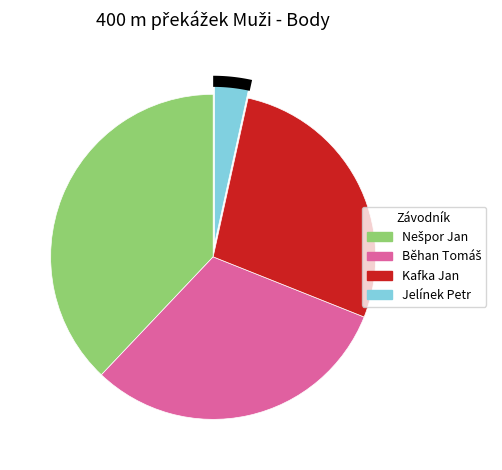

How many slices are in this pie chart?

4